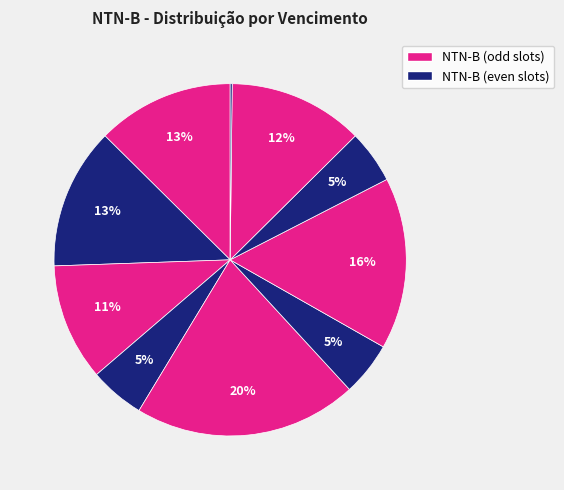

How many slices are in this pie chart?

10